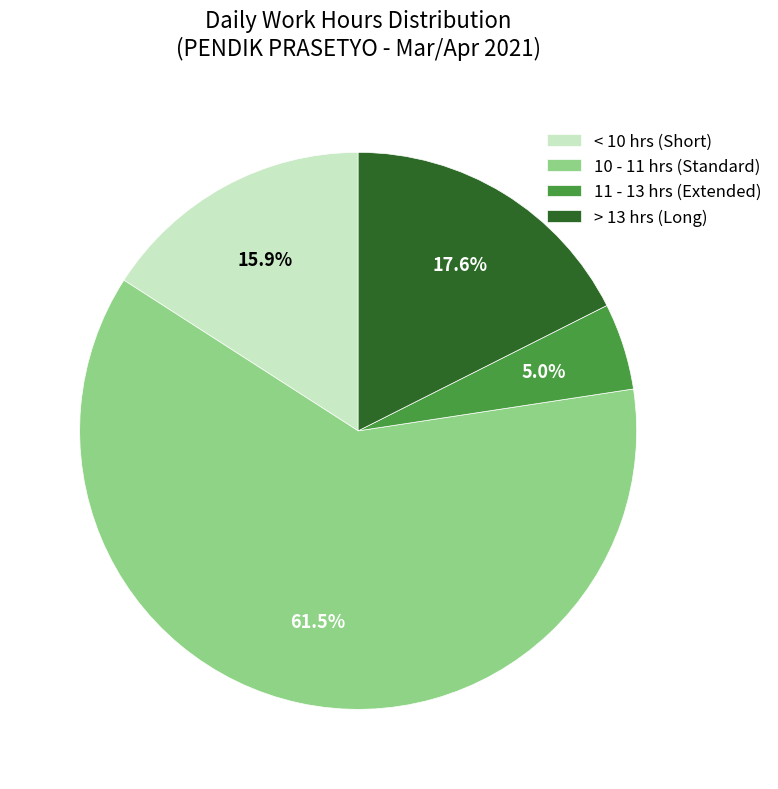

Rank the categories by value from highest to lowest.

10 - 11 hrs (Standard), > 13 hrs (Long), < 10 hrs (Short), 11 - 13 hrs (Extended)